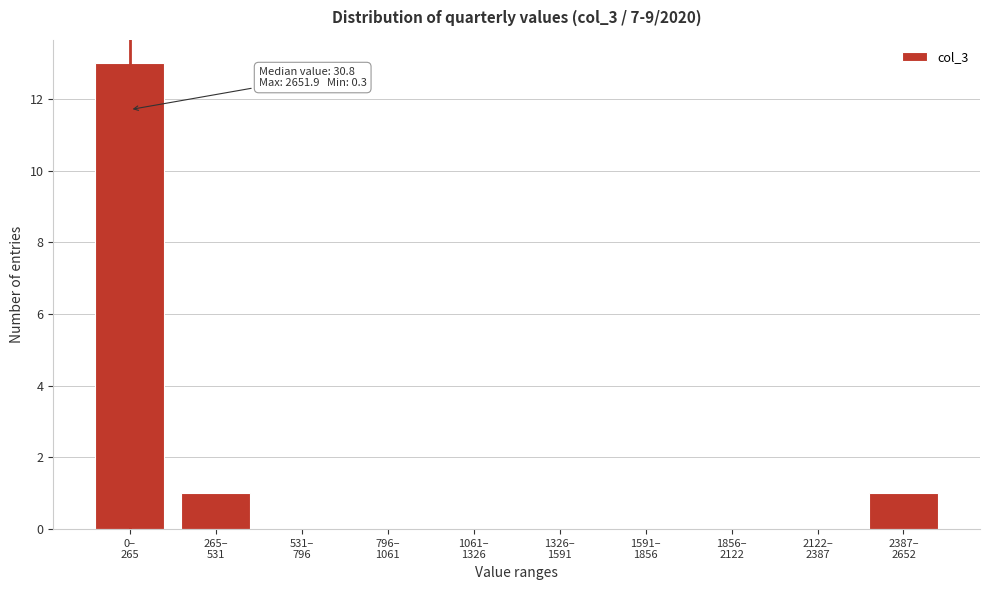

What is the sum of all values?

15